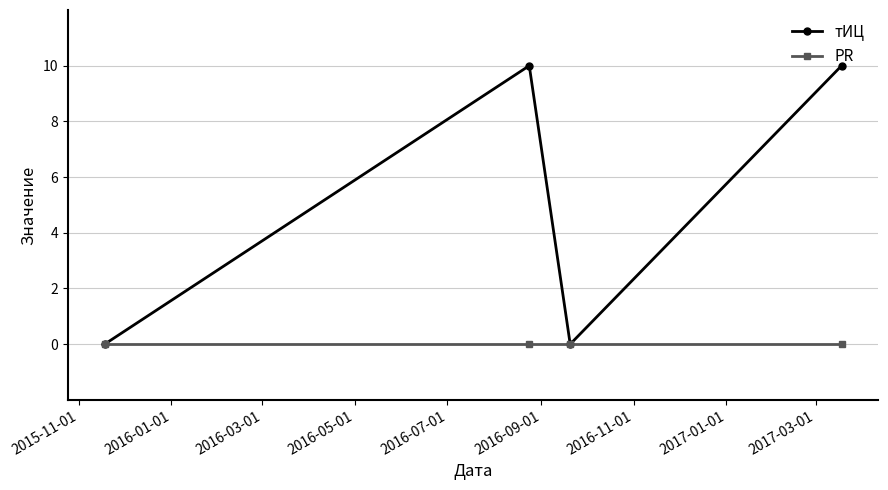

Rank the series by their maximum value, from highest to lowest.

тИЦ, PR